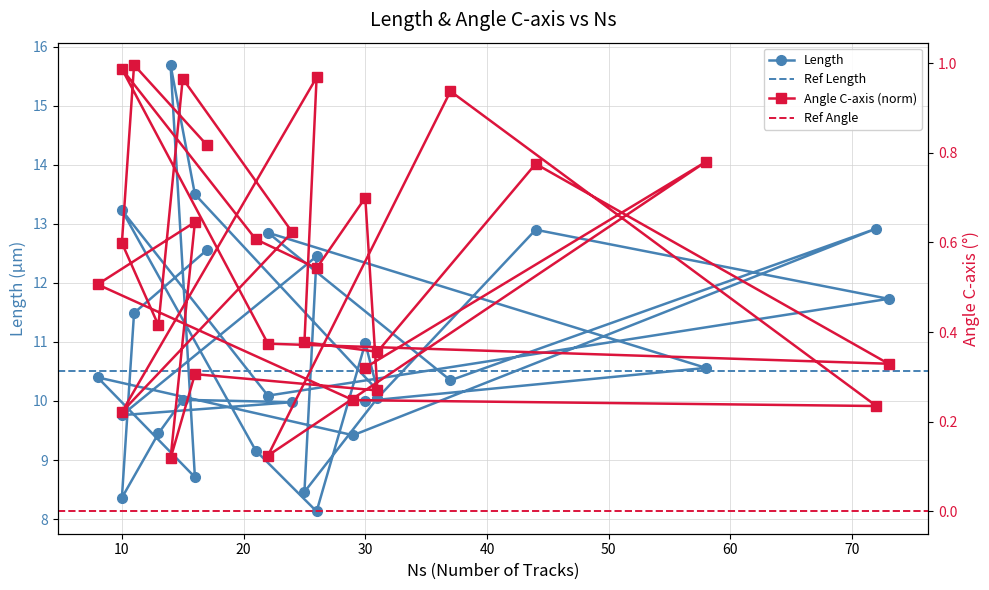

How many lines are shown in the chart?

2